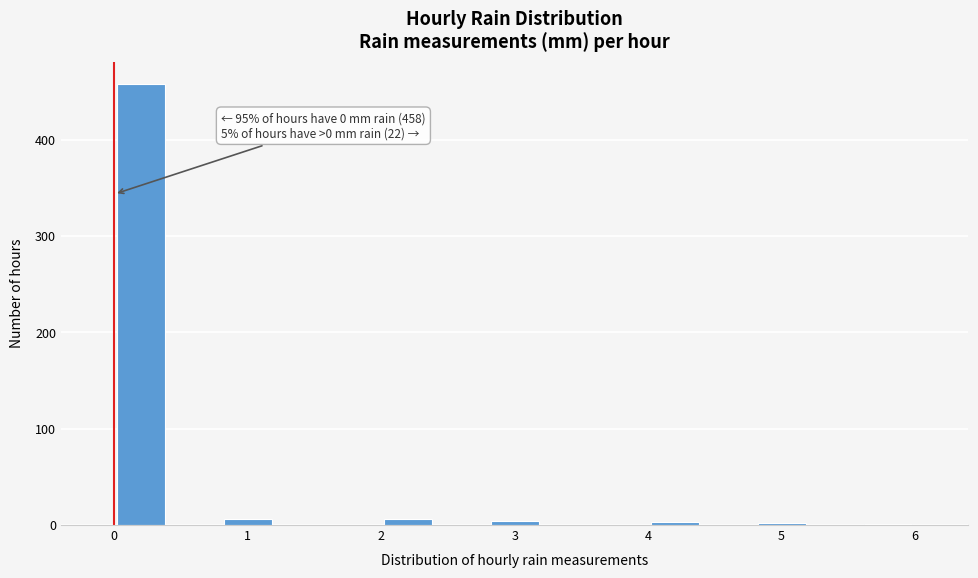

Over which range of the x-axis is the bar tallest?

0.0 to 0.4